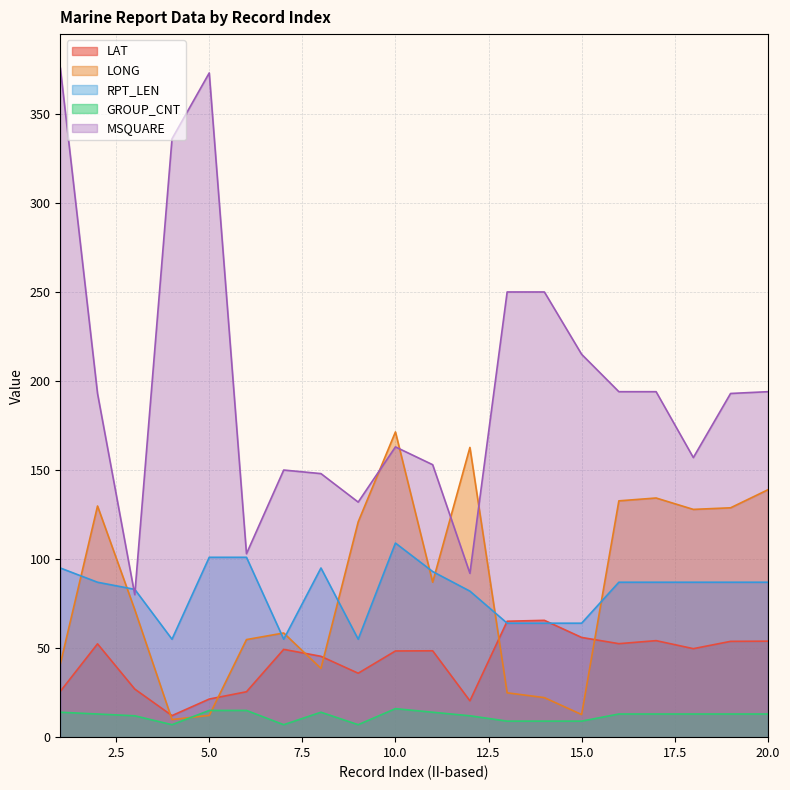

True or false: MSQUARE and GROUP_CNT intersect in this chart.

False